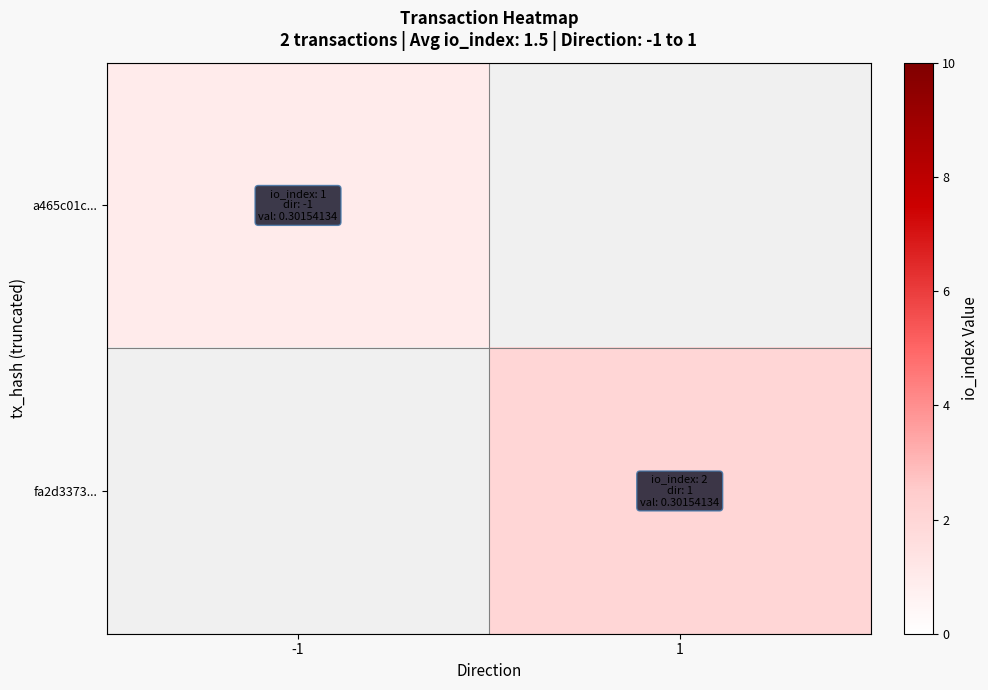

Is it true that a465c01c... equals 1.0 at -1?

True